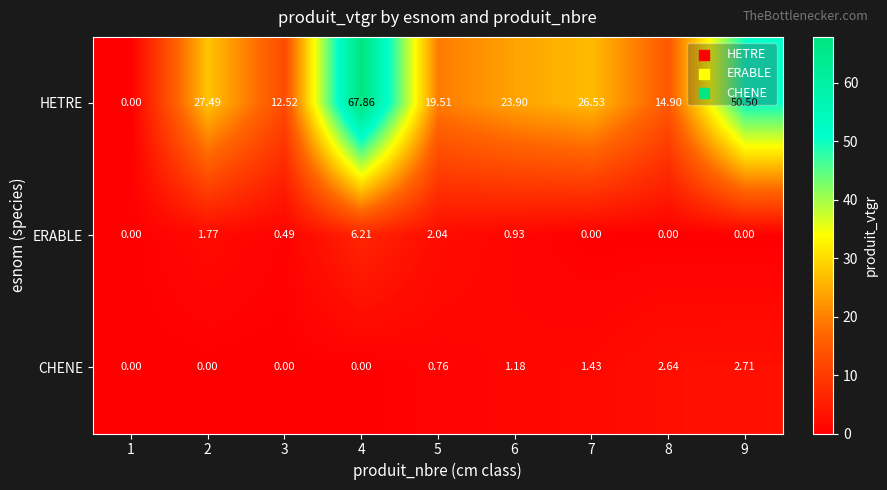

Which series has the largest total across all categories?

HETRE